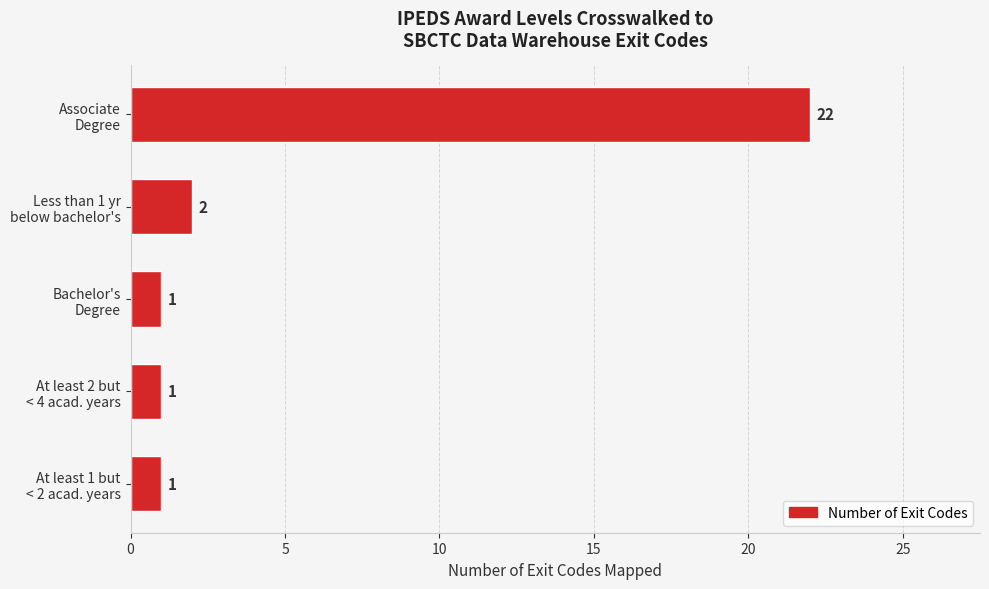

How many series are shown in this chart?

1